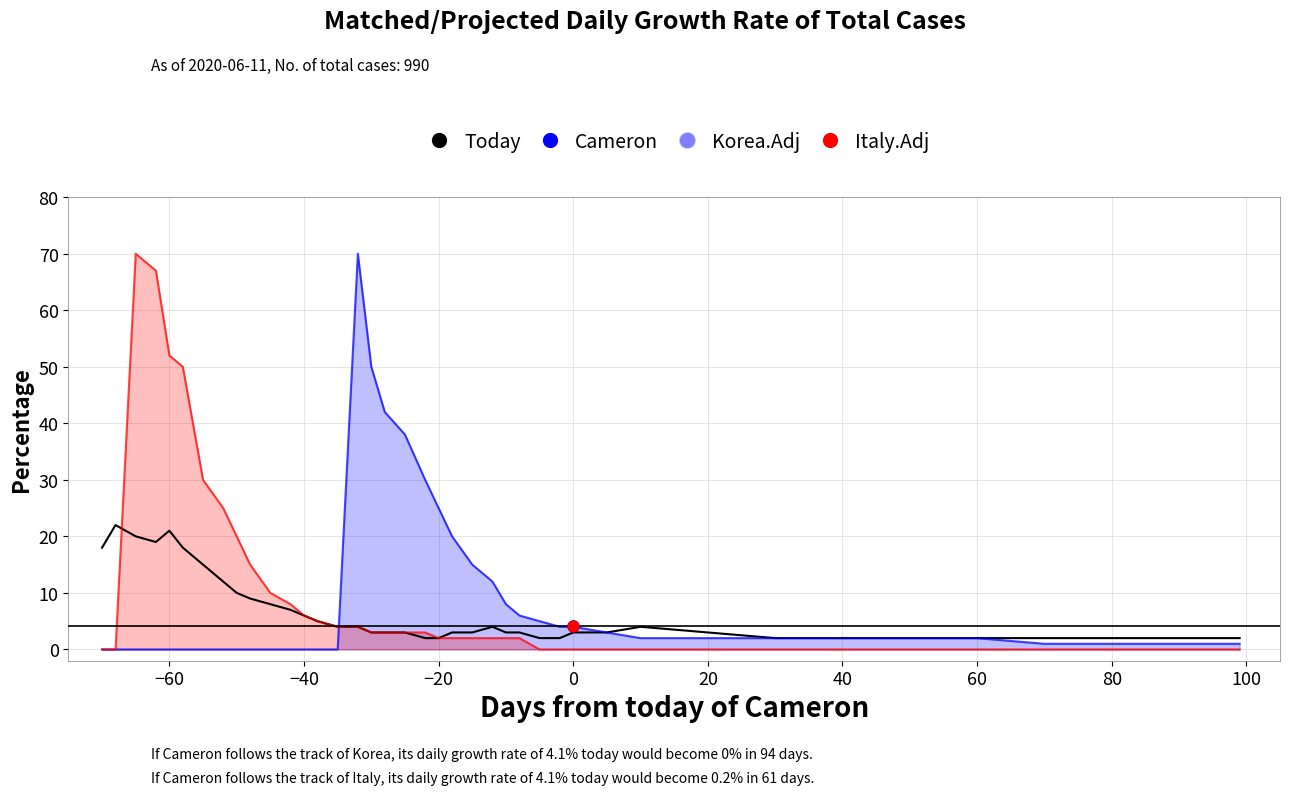

Which series reaches the minimum Y coordinate?

Korea.Adj